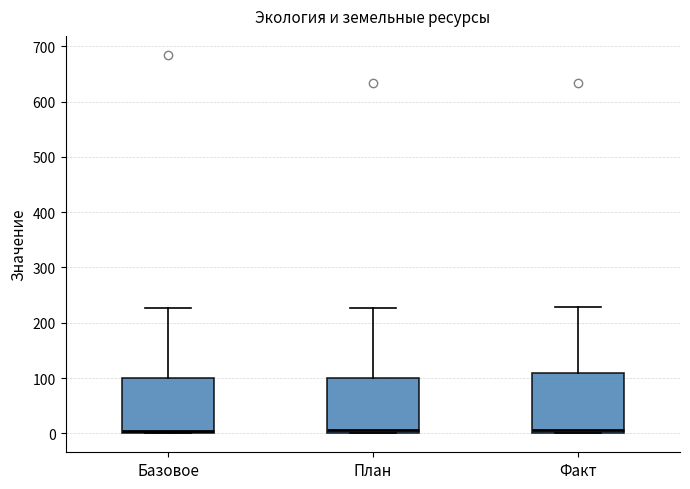

Reading left to right, read every box against the y-axis: the position of its median line, the range the box covers, and the ends of its whiskers. The values are not printed on the chart, so give them approximately, as read against the axis.

Базовое: median 0 (just above the box's lower edge), box 0 to 100, whiskers 0 to 230
План: median 10, box 0 to 100, whiskers 0 to 230
Факт: median 10, box 0 to 110, whiskers 0 to 230